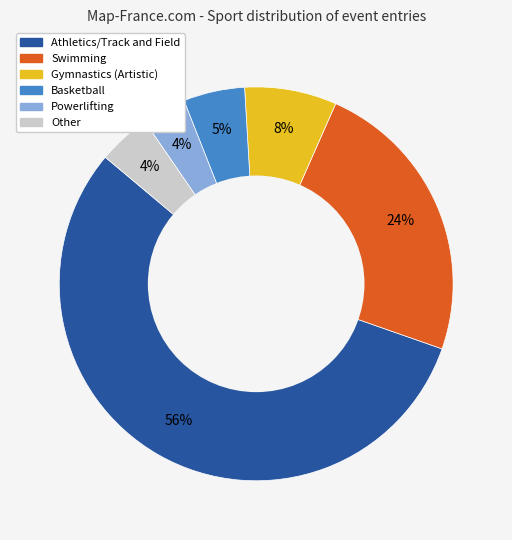

Do Basketball and Swimming together represent more than half of the pie?

No